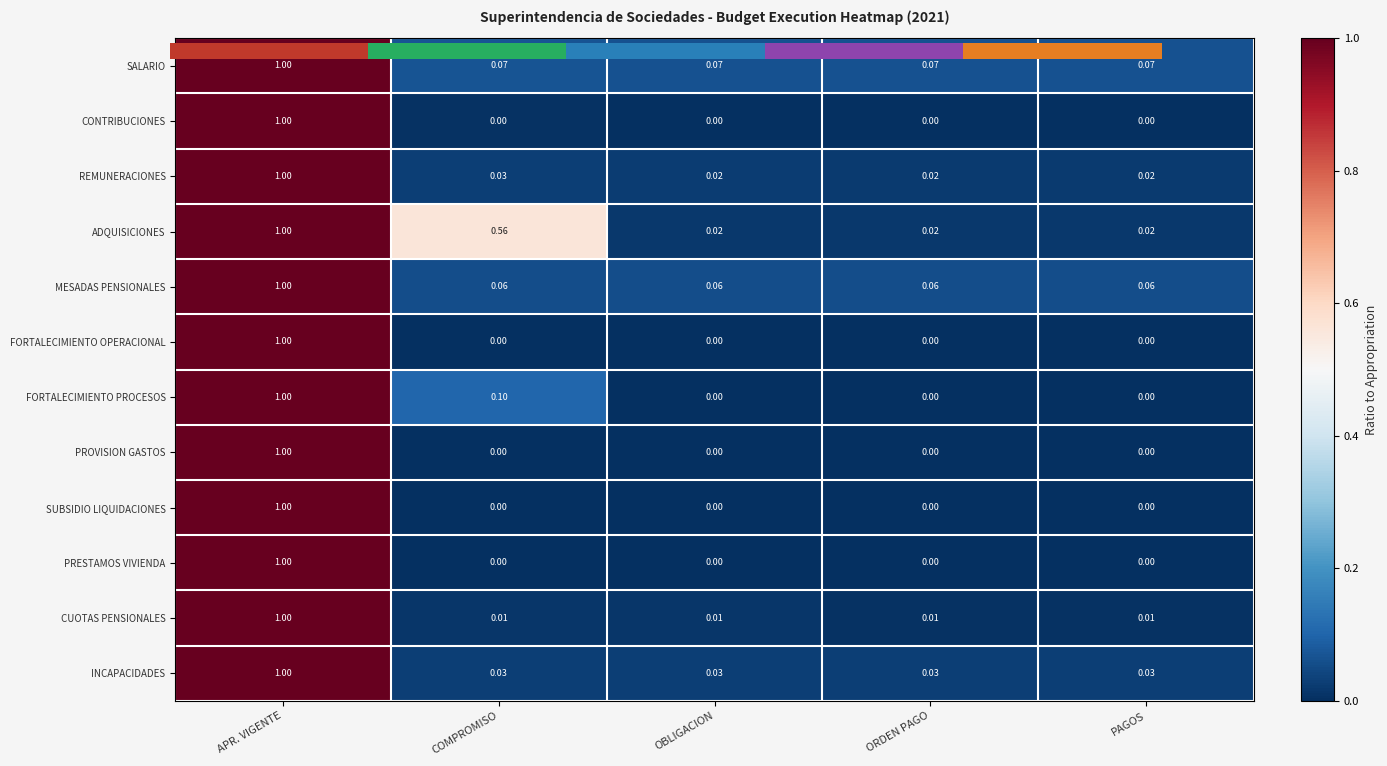

Count the number of data series in this chart.

12